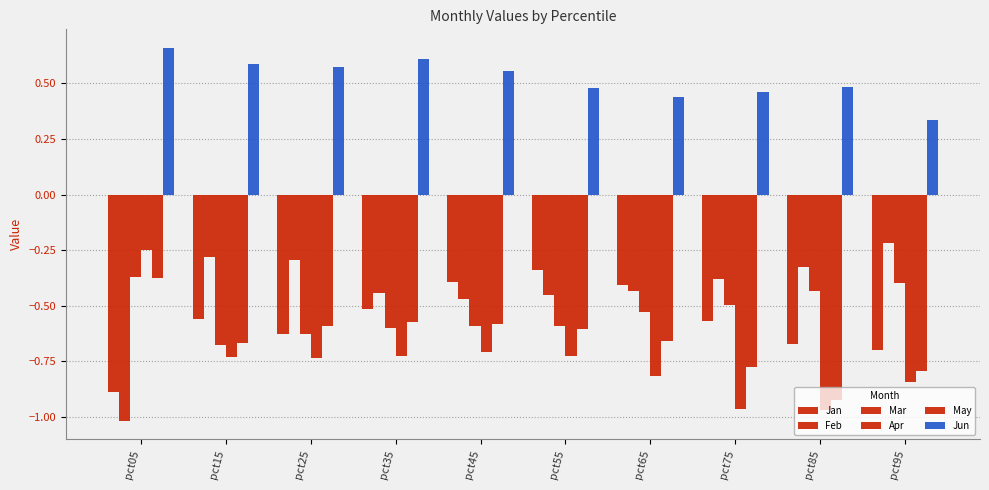

The Jun series shows 0.2 at pct65. True or false?

False